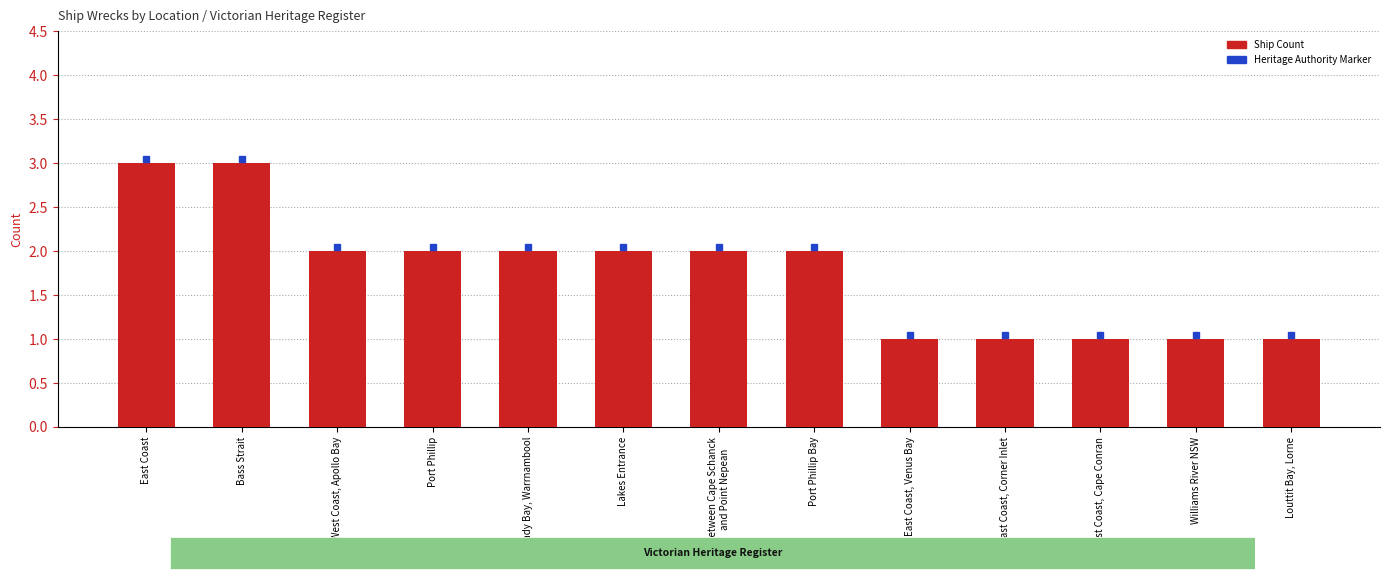

The chart shows a value of 3 at East Coast. True or false?

True